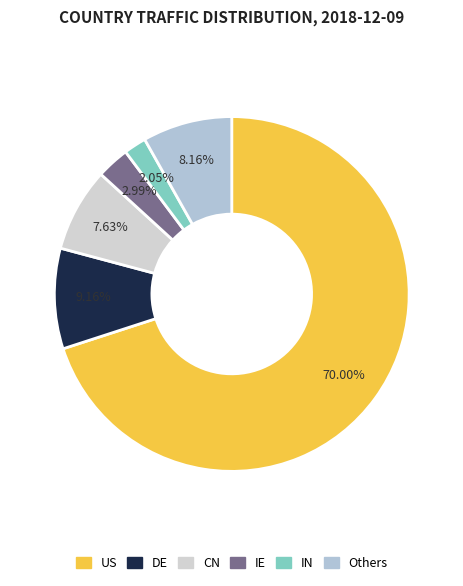

Count the number of slices in the pie.

6